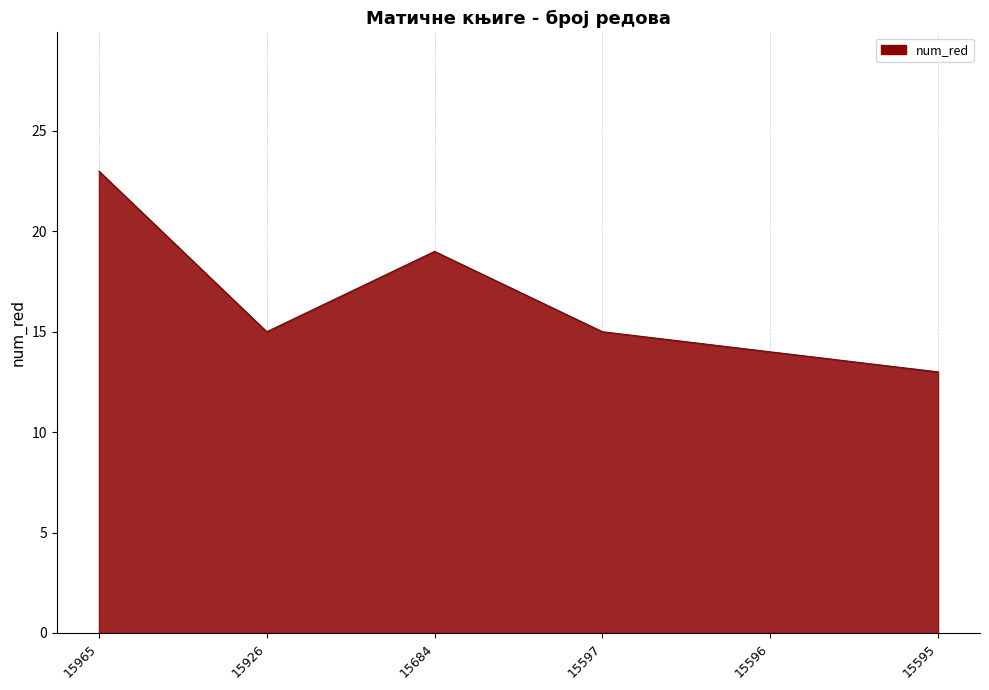

How many interior local peaks (higher than both neighbors) does the data have?

1